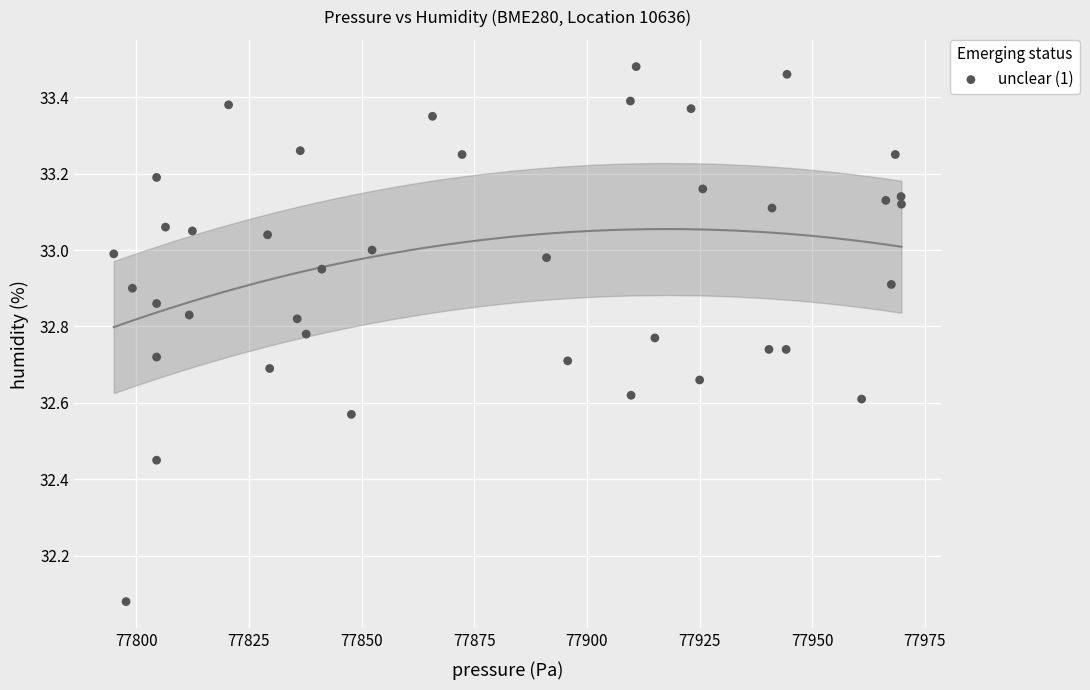

What is the range of X values (max minus min)?

174.8